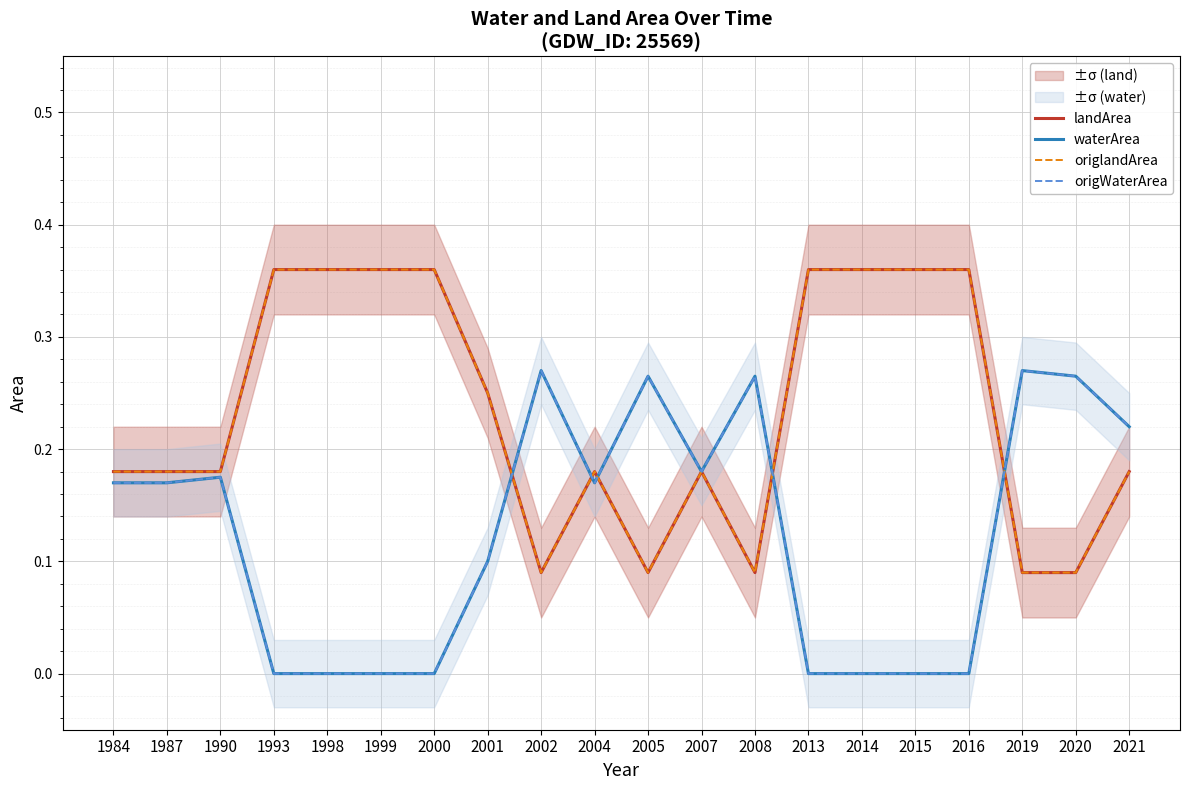

Which series ends up on top after the final intersection of waterArea and origlandArea?

waterArea